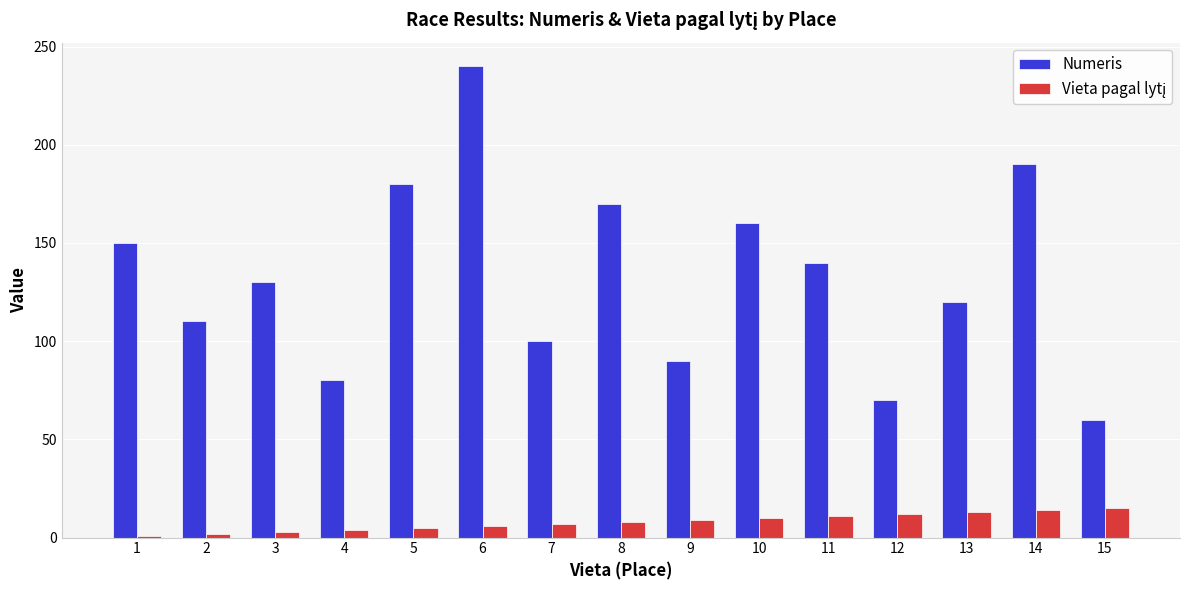

Where is Numeris nearest to the value 150?

1